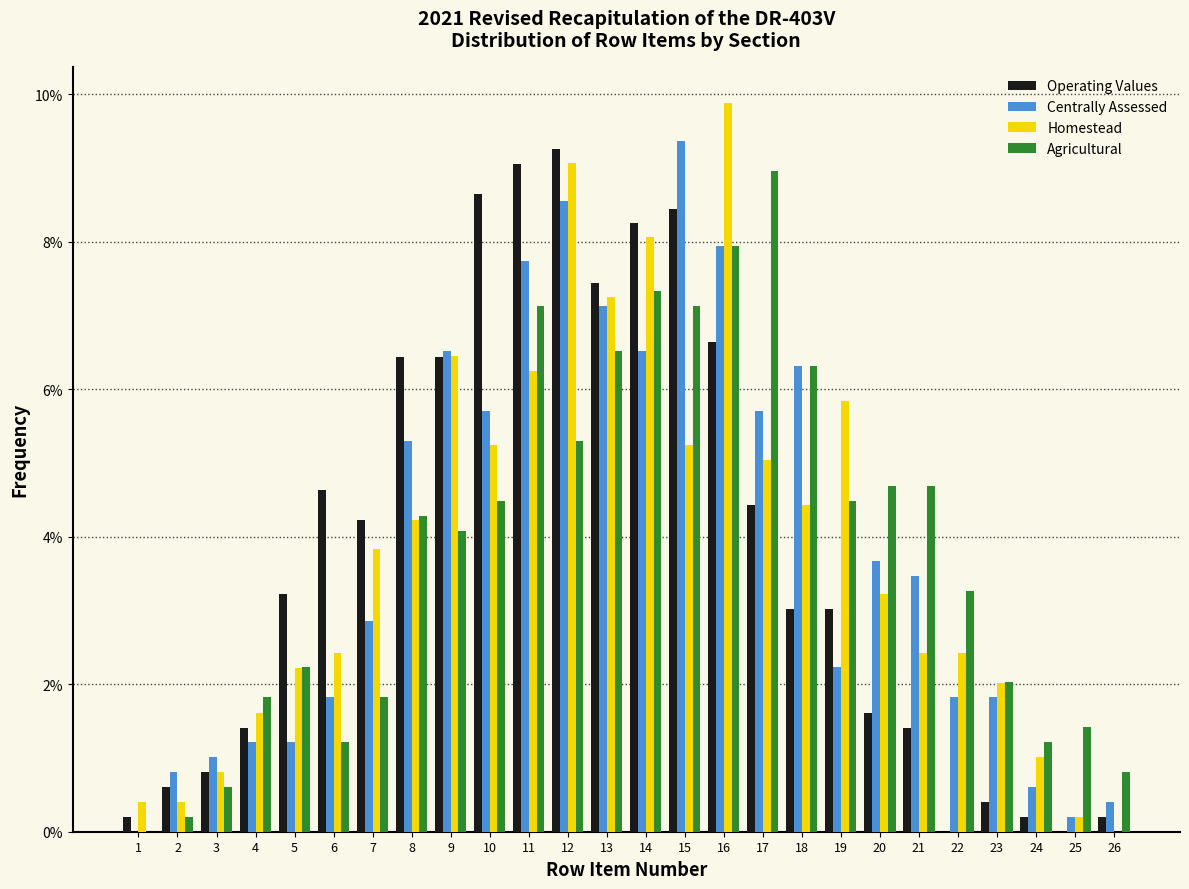

Is the value of Operating Values at 26 greater than the value of Centrally Assessed at 15?

No